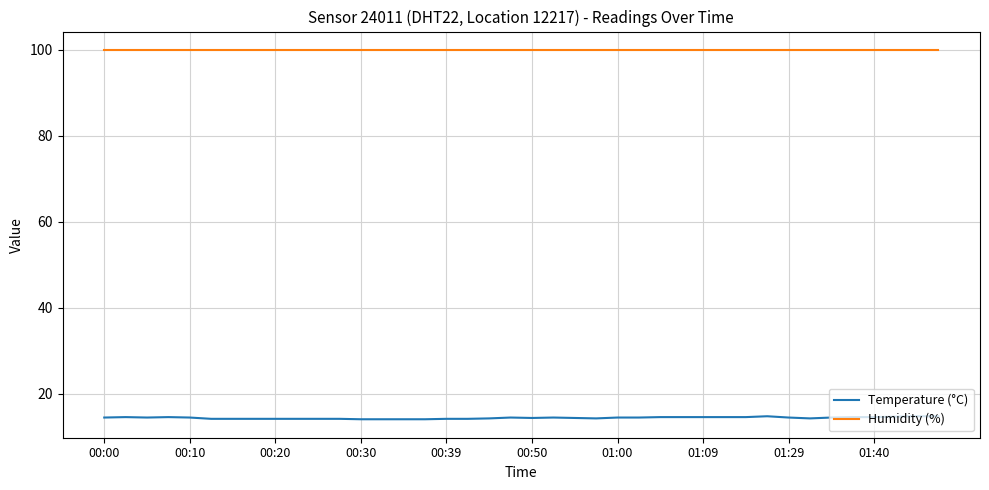

Rank the series by their maximum value, from highest to lowest.

Humidity (%), Temperature (°C)